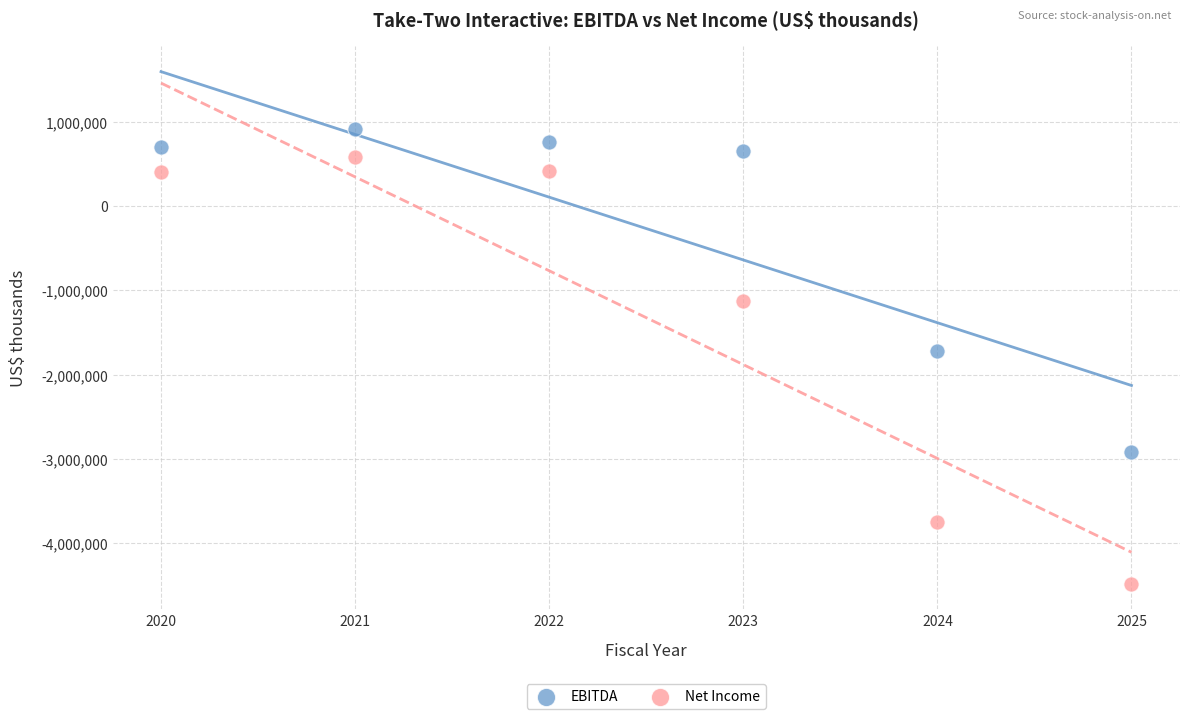

Across all data points, what is the range of Y values (max minus min)?

5395736